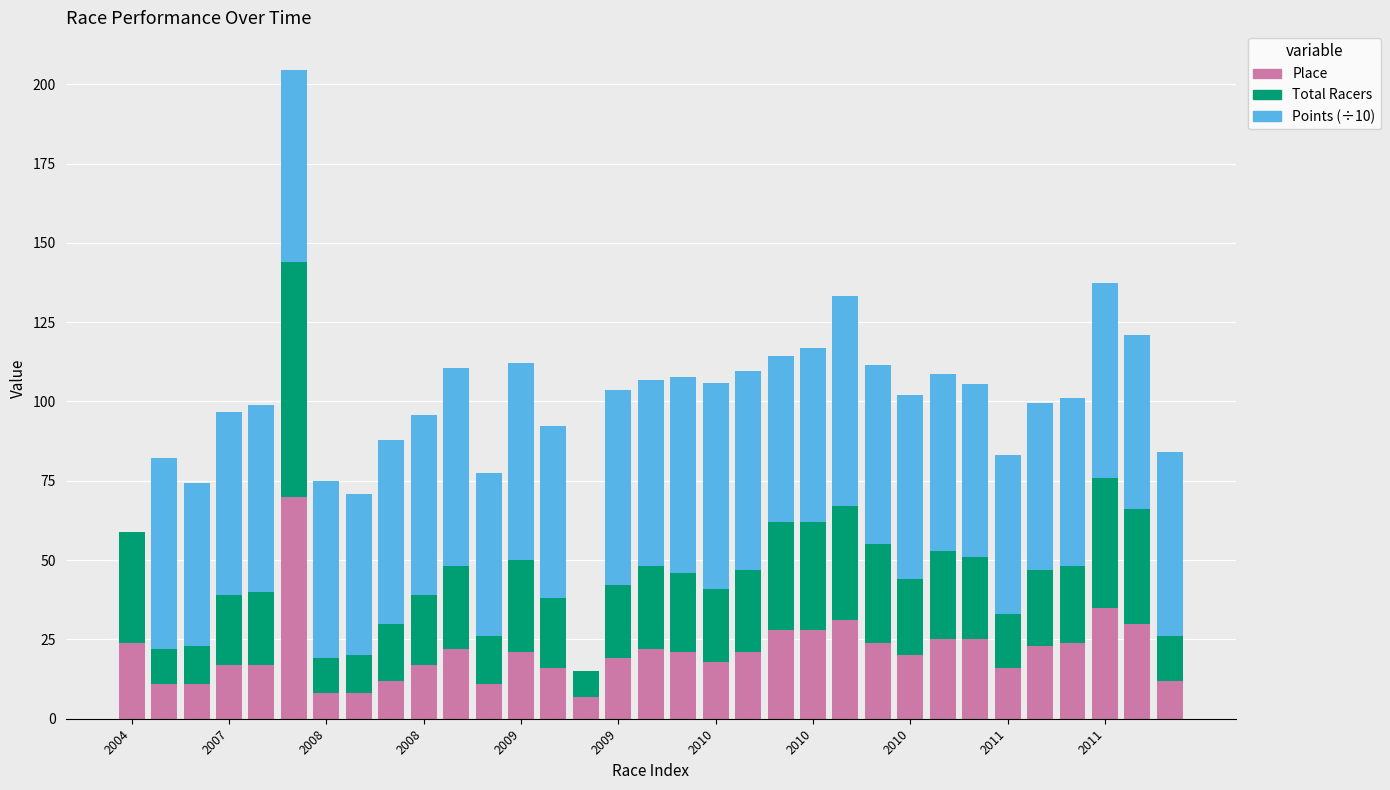

What is the sum of all Place values?

694.0